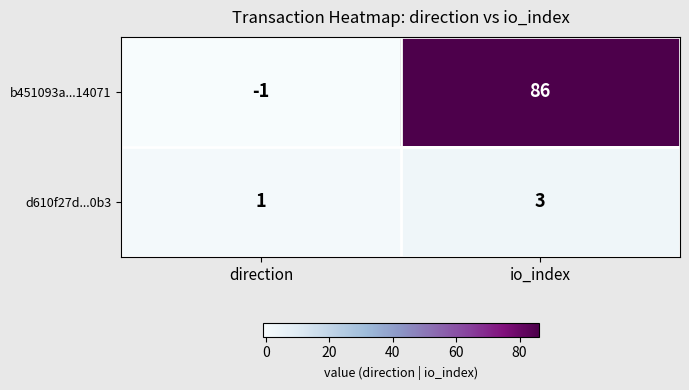

Which category has the lowest value across all series?

direction